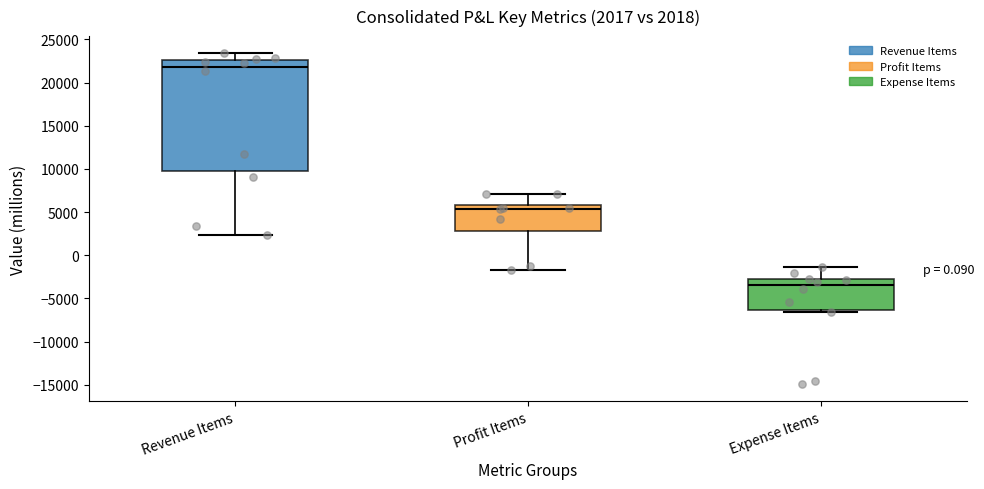

Which box is the tallest, from its lower edge to its upper edge?

Revenue Items